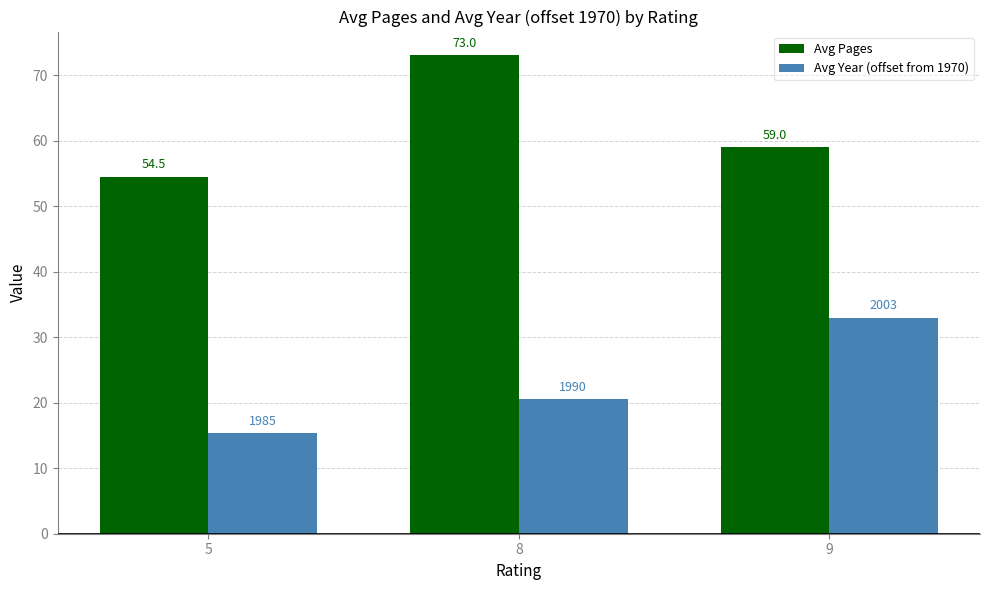

What are all the series names shown in the legend?

Avg Pages, Avg Year (offset from 1970)